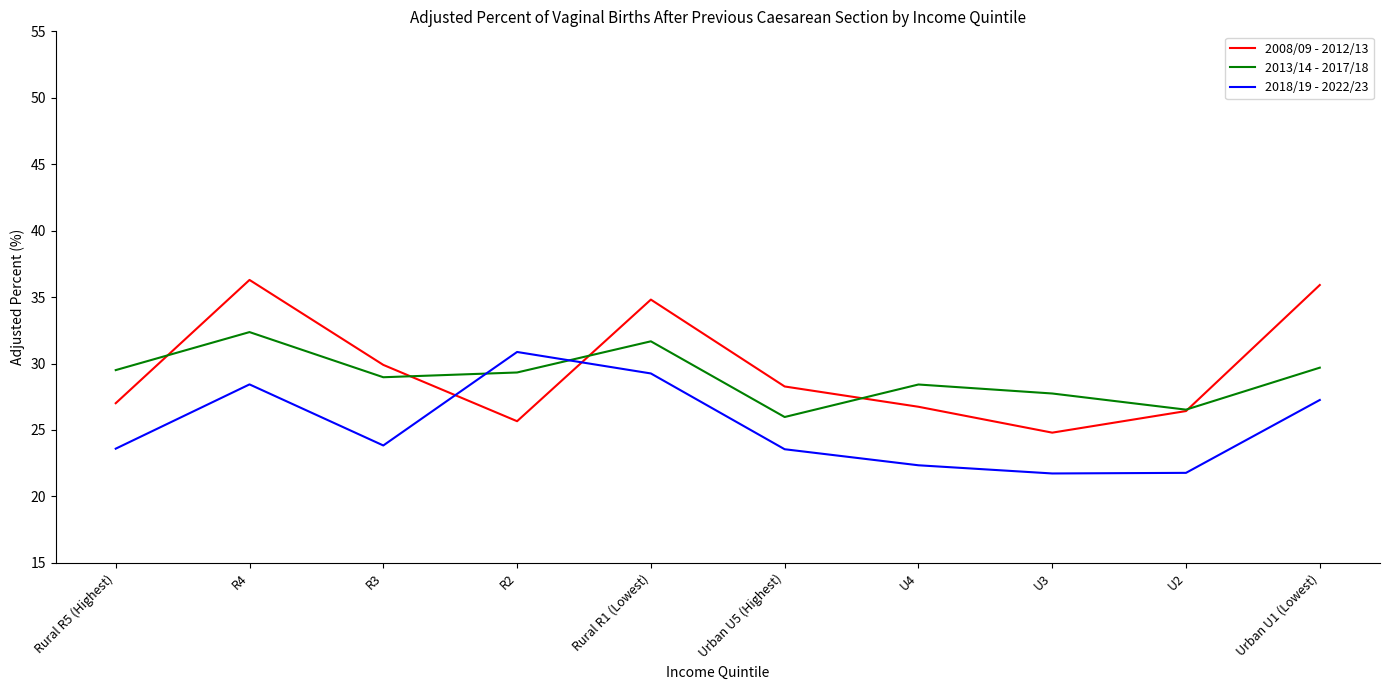

Rank the series at U4 from lowest to highest value.

2018/19 - 2022/23, 2008/09 - 2012/13, 2013/14 - 2017/18